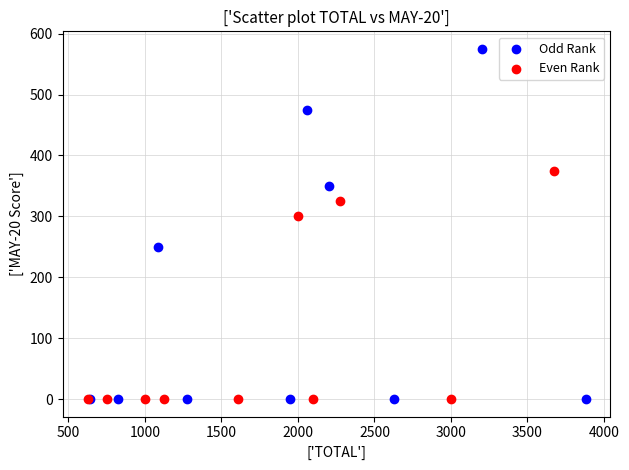

Which series reaches the maximum Y coordinate?

Odd Rank